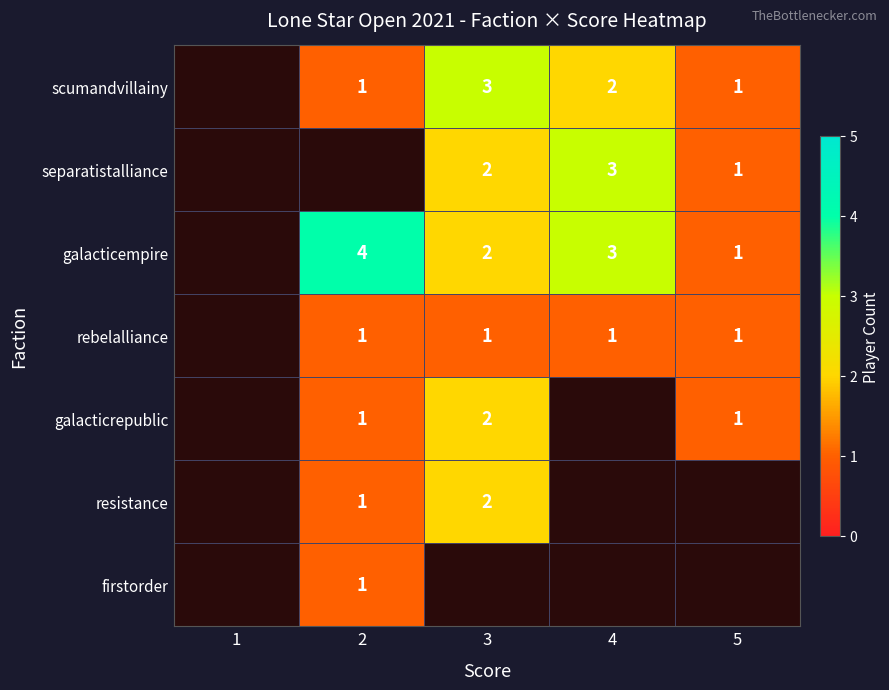

How many series are shown in this chart?

7